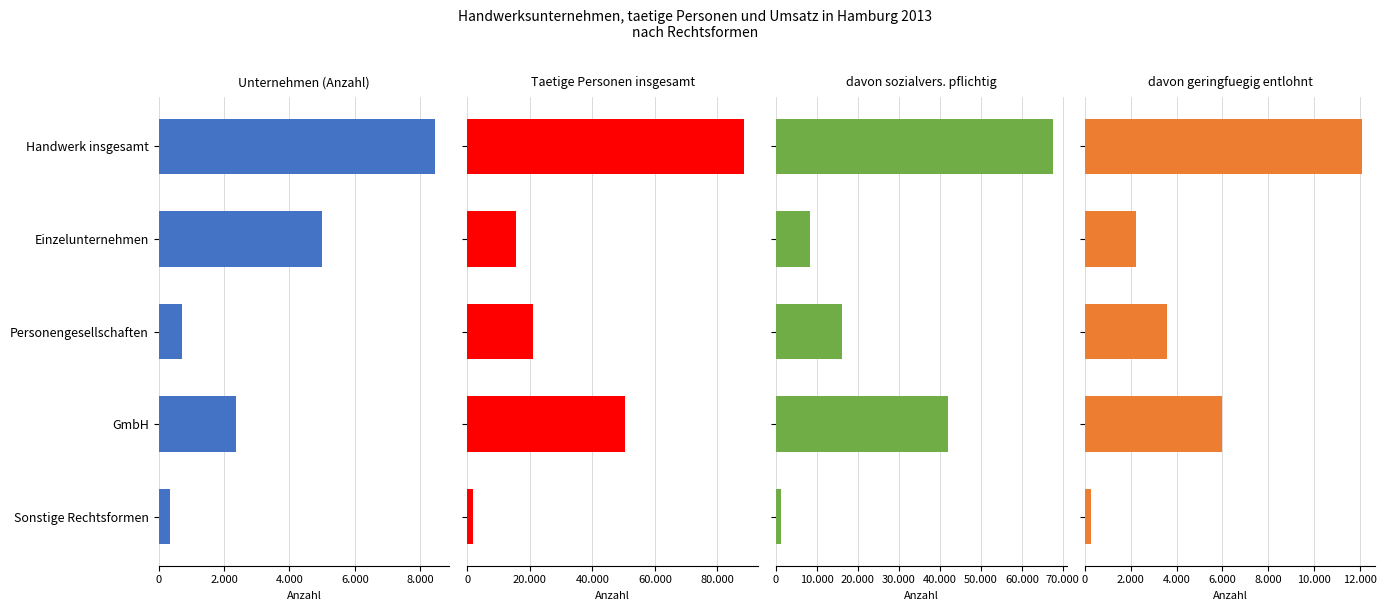

What is the average value of the davon sozialvers. pflichtig series?

27031